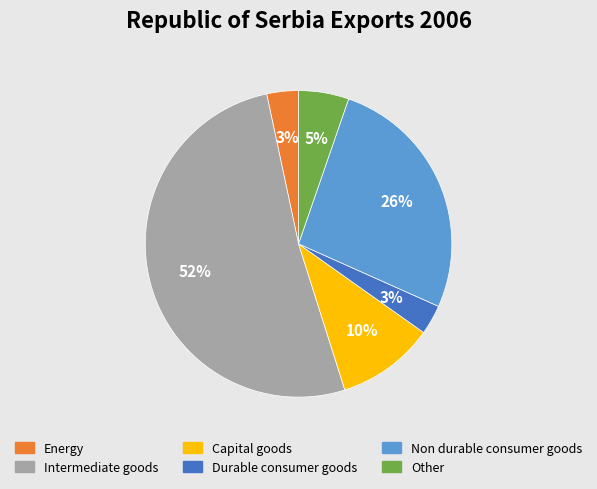

Which slice represents more than half of the pie?

Intermediate goods